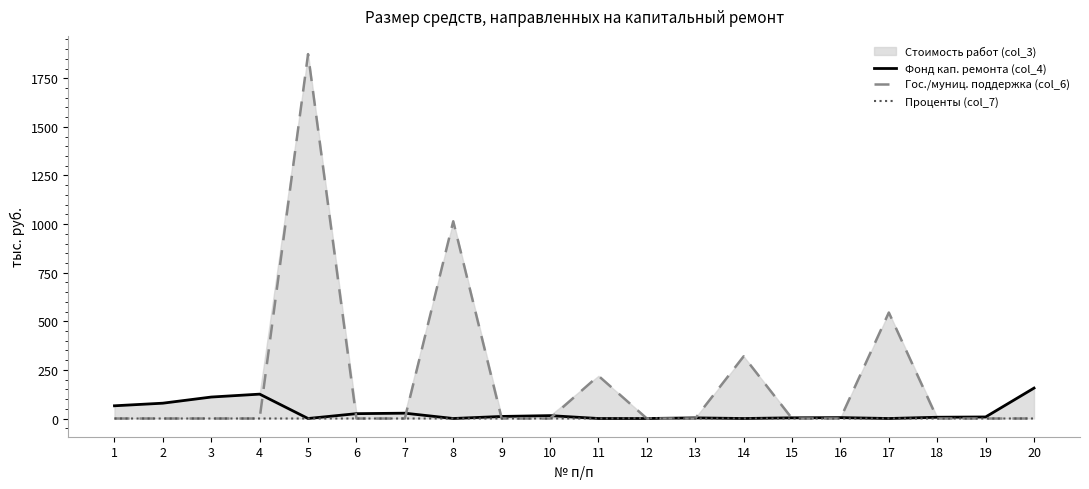

Is it true that Проценты (col_7) equals 0.0 at 7?

True